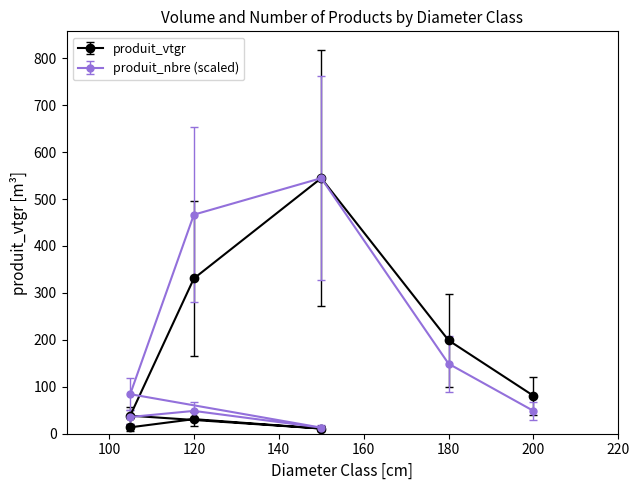

How many intersections are there between produit_nbre and produit_vtgr?

3